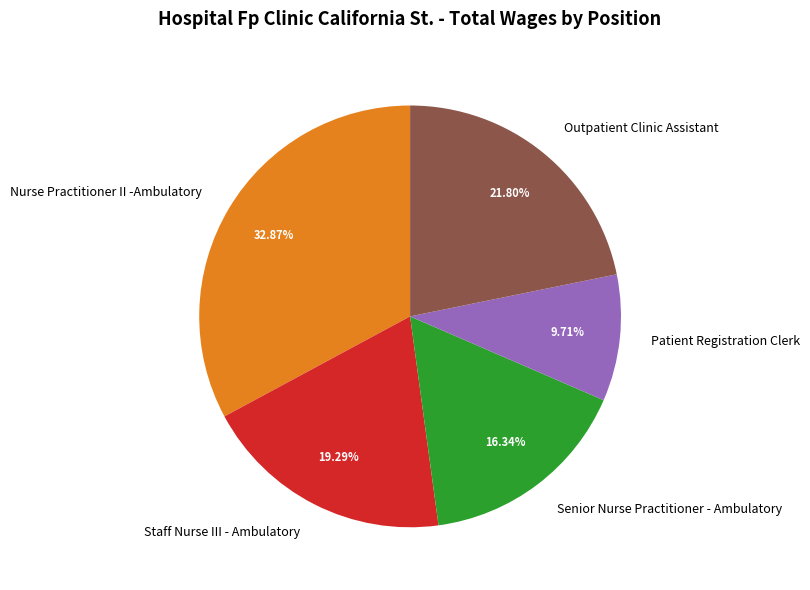

Is there any slice that represents more than half of the pie?

No